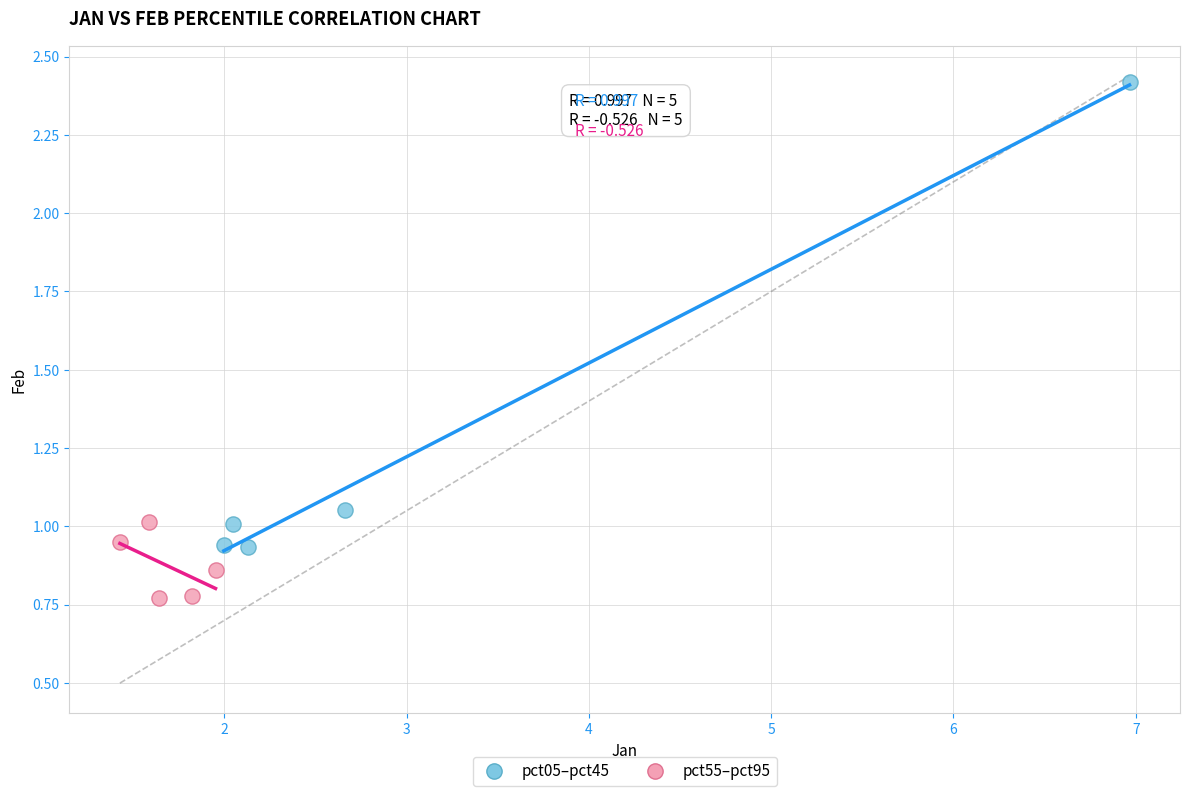

Which series reaches the minimum Y coordinate?

pct55–pct95